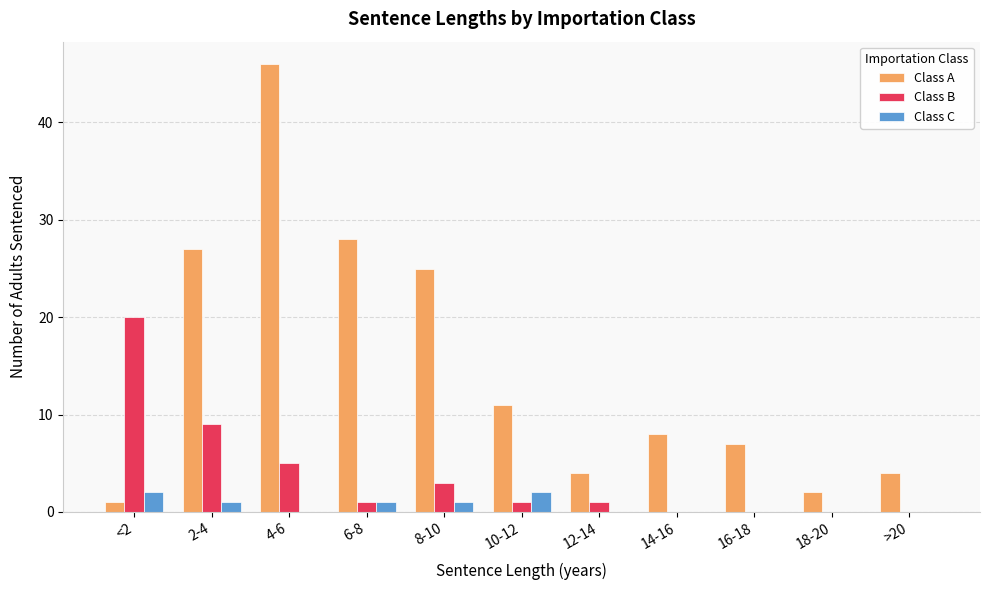

What value does the Class B series have at 8-10, to the nearest 5?

5